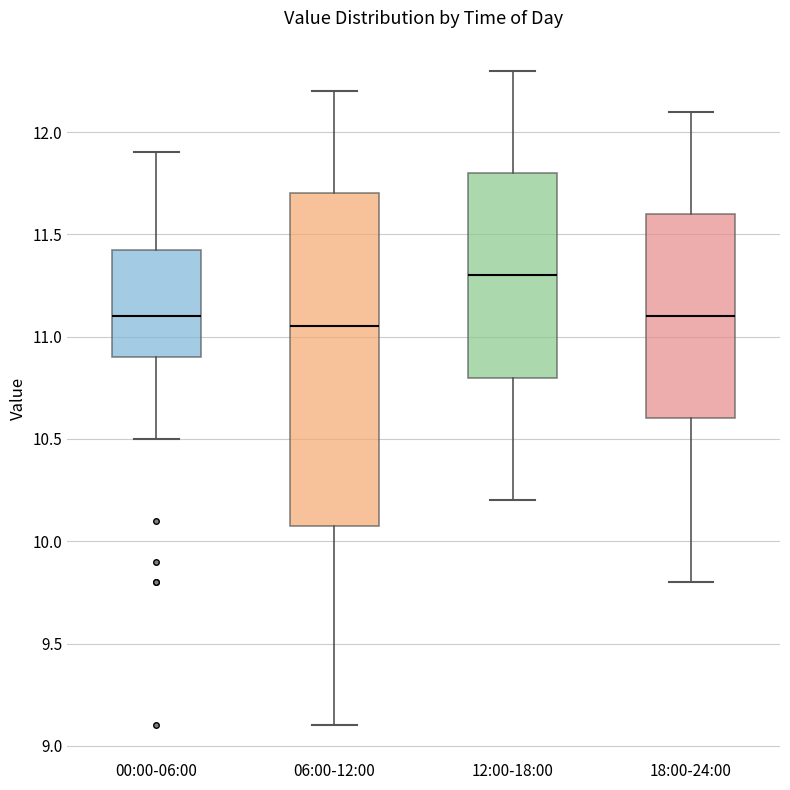

Reading left to right, read every box against the y-axis: the position of its median line, the range the box covers, and the ends of its whiskers. The values are not printed on the chart, so give them approximately, as read against the axis.

00:00-06:00: median 11.10, box 10.90 to 11.45, whiskers 10.50 to 11.90
06:00-12:00: median 11.05, box 10.10 to 11.70, whiskers 9.10 to 12.20
12:00-18:00: median 11.30, box 10.80 to 11.80, whiskers 10.20 to 12.30
18:00-24:00: median 11.10, box 10.60 to 11.60, whiskers 9.80 to 12.10